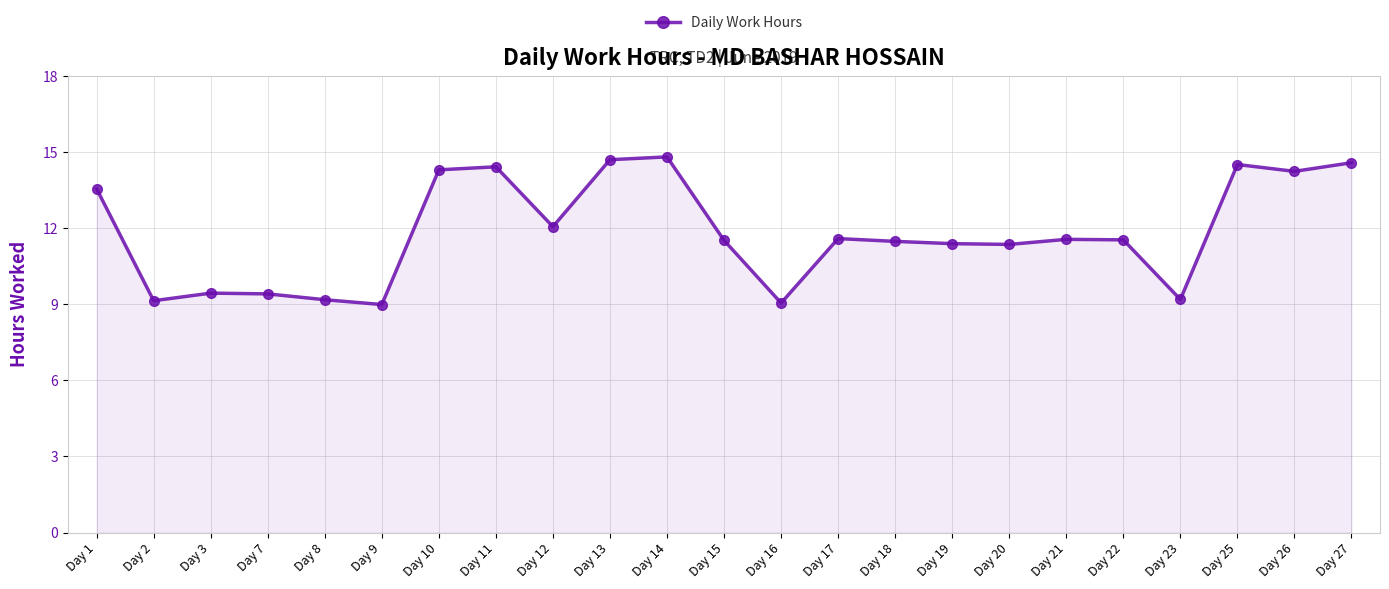

True or false: the data has more than 2 interior local peaks.

True